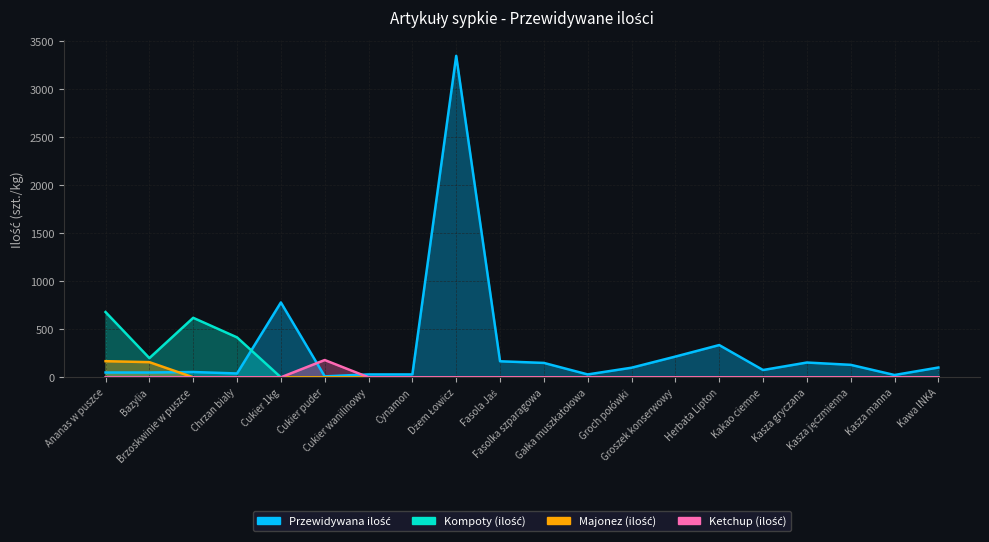

What is the difference between the values at Fasolka szparagowa and Groch połówki?

50